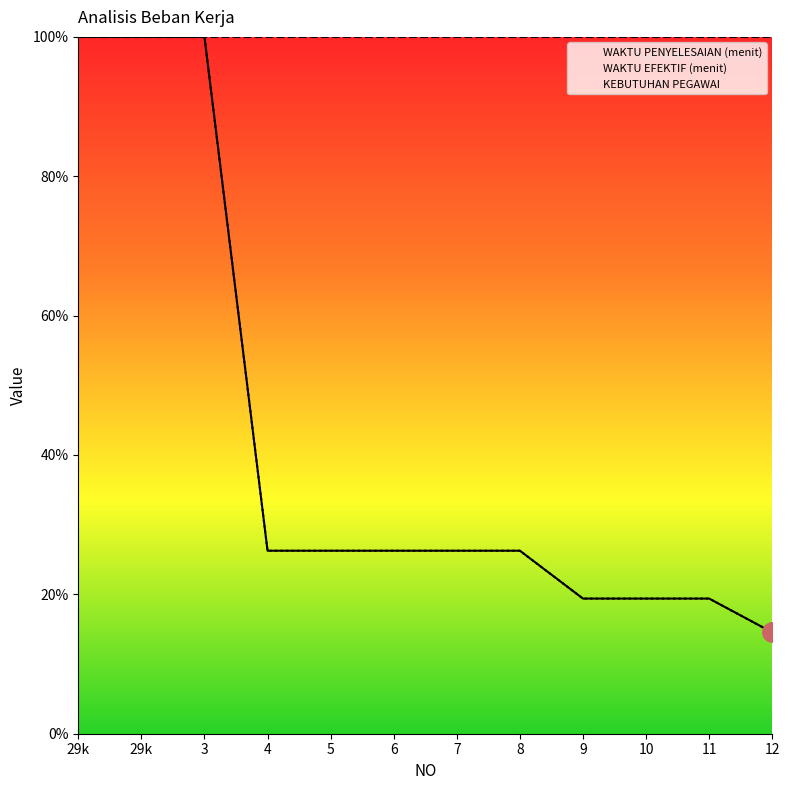

Is it true that WAKTU PENYELESAIAN (menit) equals 0.2 at 9?

True